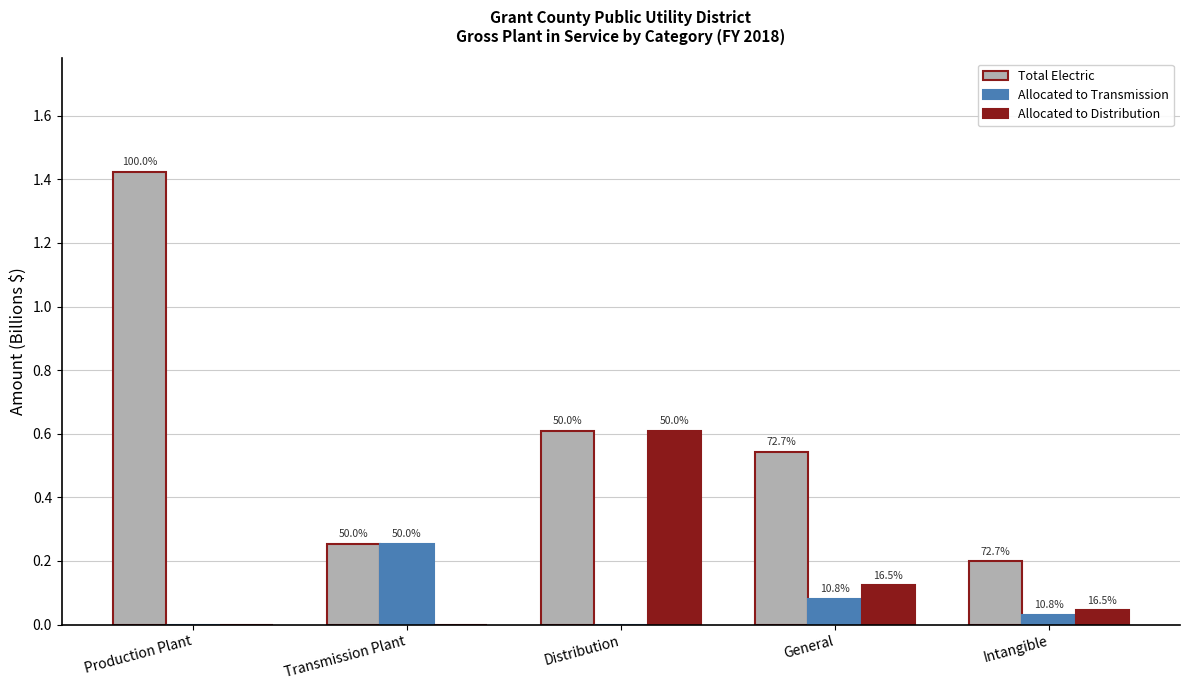

Does the chart contain stacked bars?

No